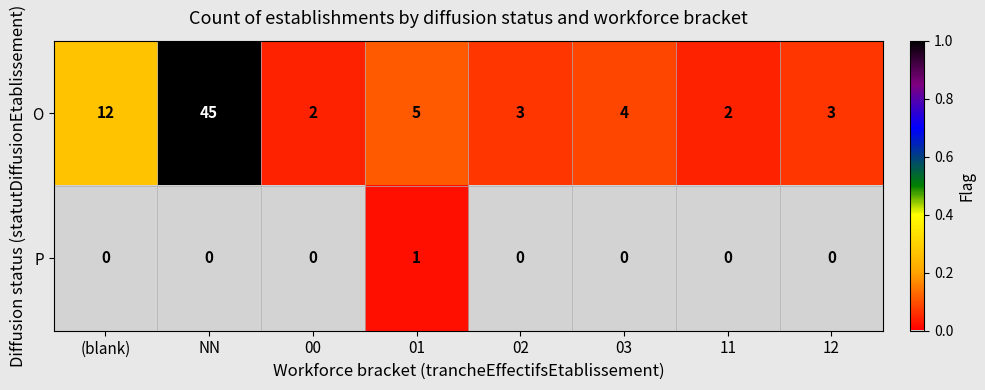

What is the difference between the highest and lowest values at (blank)?

12